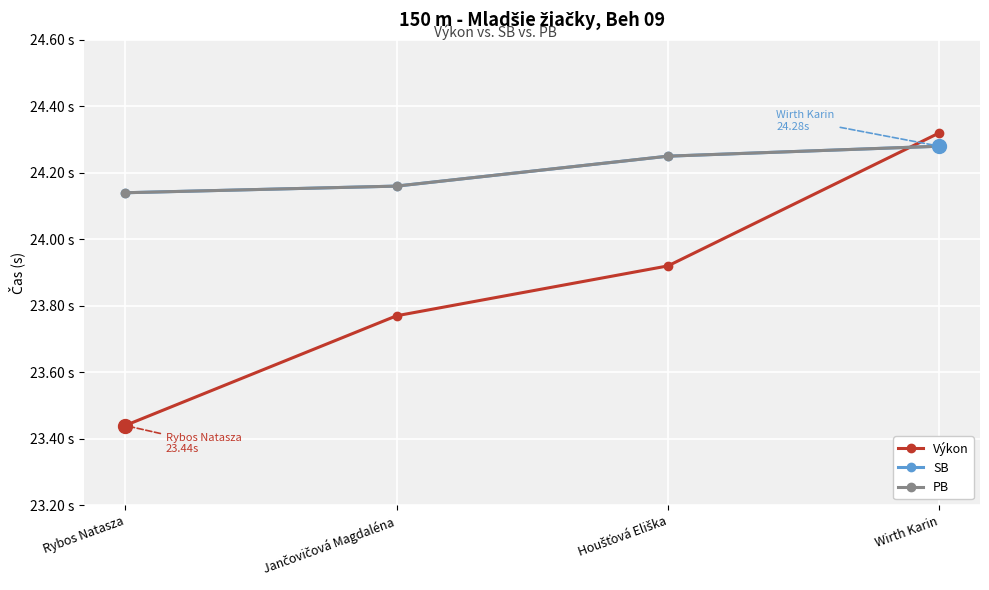

True or false: PB and SB intersect in this chart.

False